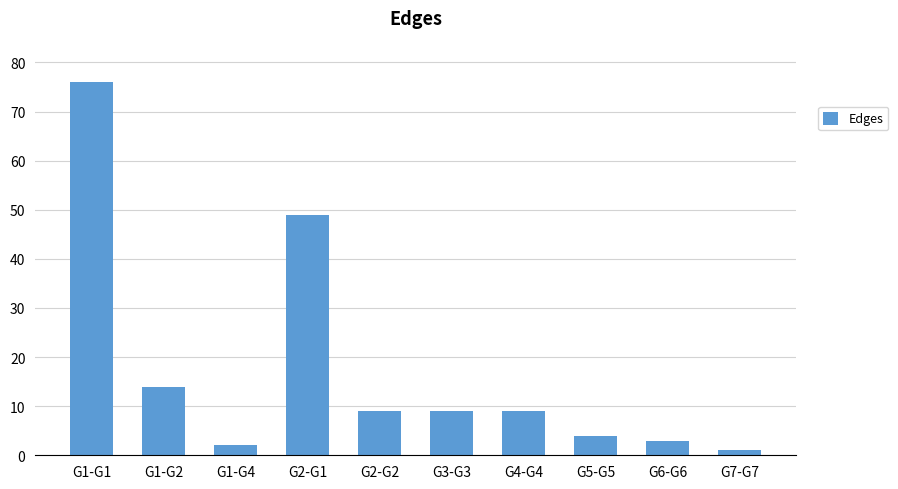

Reading left to right, what are all the values shown in this chart?

76	14	2	49	9	9	9	4	3	1